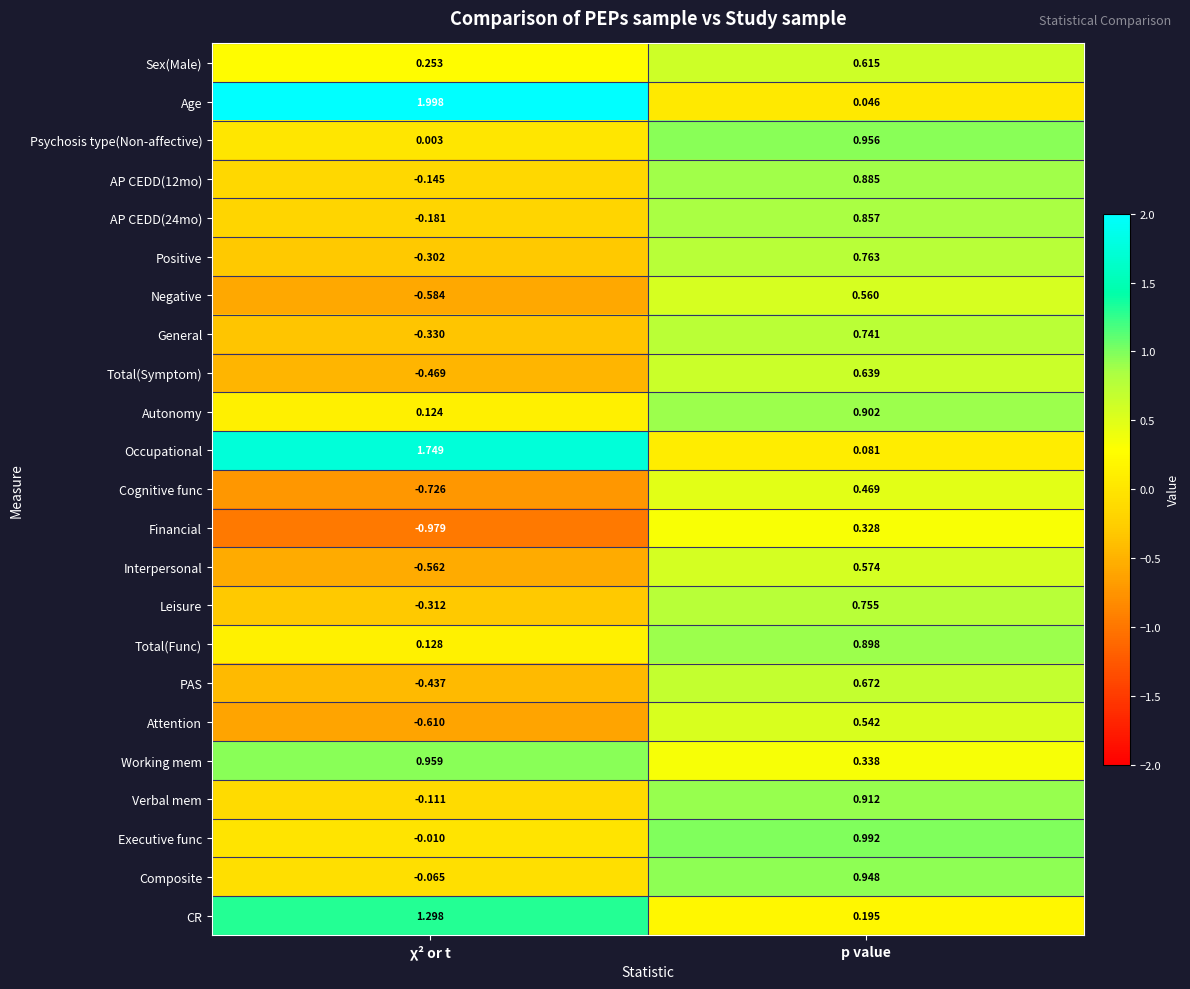

What is the maximum value shown in the chart?

2.0